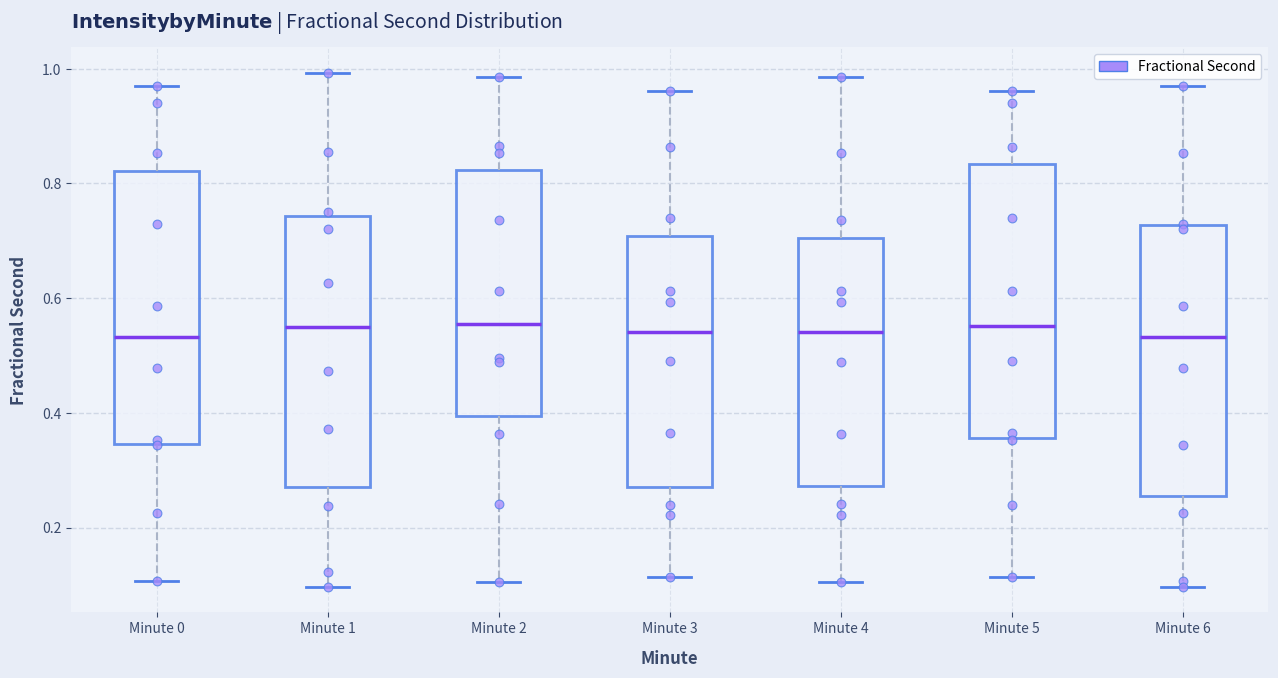

Reading left to right, read every box against the y-axis: the position of its median line, the range the box covers, and the ends of its whiskers. The values are not printed on the chart, so give them approximately, as read against the axis.

Minute 0: median 0.54, box 0.34 to 0.82, whiskers 0.10 to 0.98
Minute 1: median 0.54, box 0.28 to 0.74, whiskers 0.10 to 1.00
Minute 2: median 0.56, box 0.40 to 0.82, whiskers 0.10 to 0.98
Minute 3: median 0.54, box 0.28 to 0.70, whiskers 0.12 to 0.96
Minute 4: median 0.54, box 0.28 to 0.70, whiskers 0.10 to 0.98
Minute 5: median 0.56, box 0.36 to 0.84, whiskers 0.12 to 0.96
Minute 6: median 0.54, box 0.26 to 0.72, whiskers 0.10 to 0.98